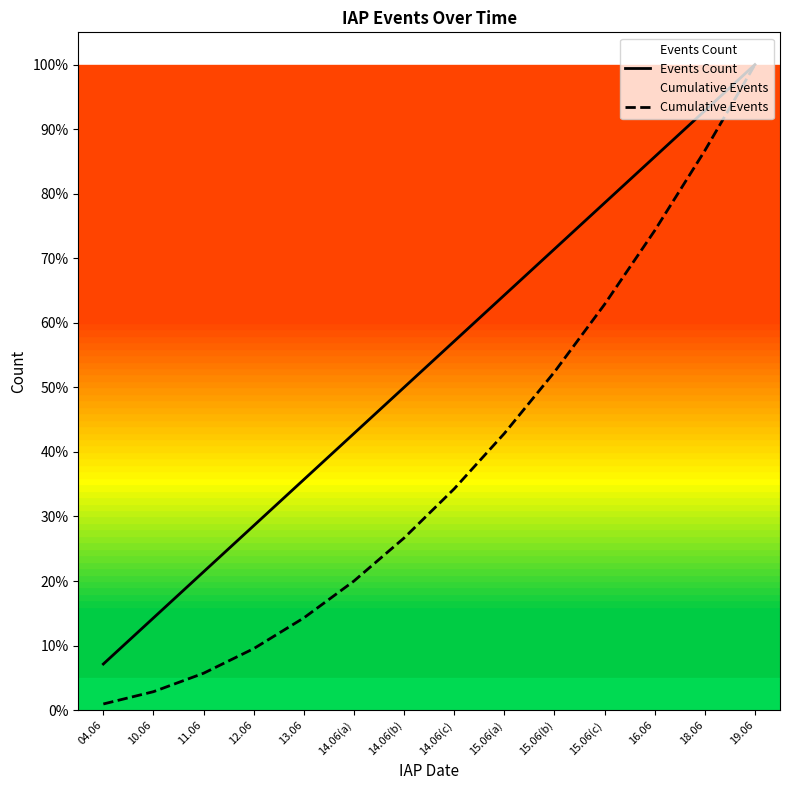

The Cumulative Events series shows 9.5 at 12.06. True or false?

True